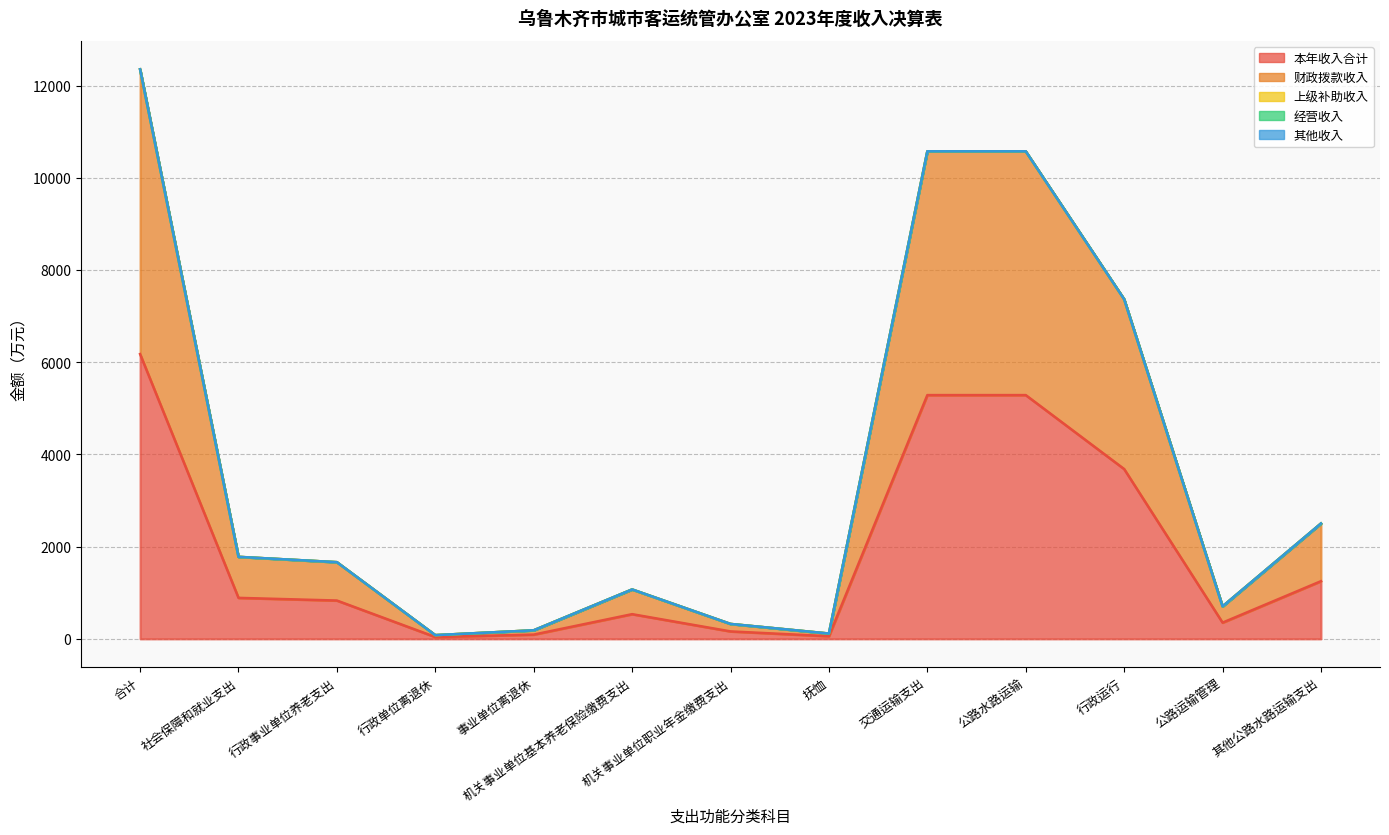

At which label does 其他收入 reach its minimum?

社会保障和就业支出